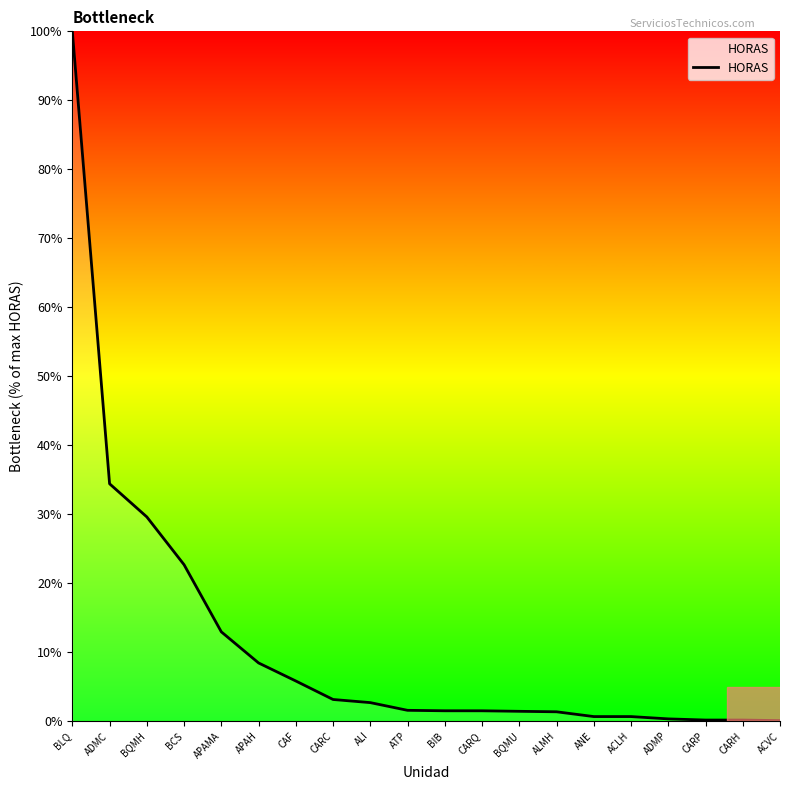

How many lines are shown in the chart?

1